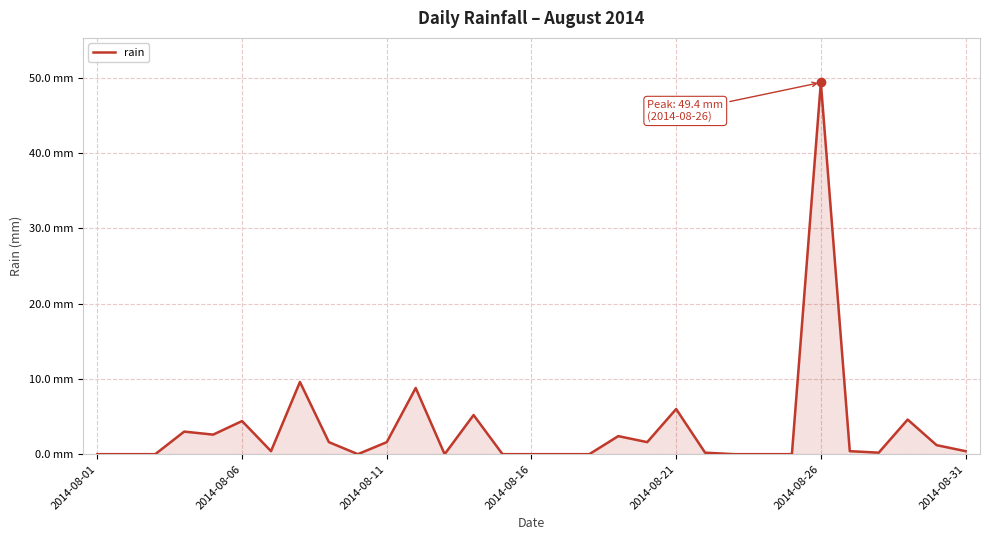

Which category has the highest value across all series?

2014-08-26